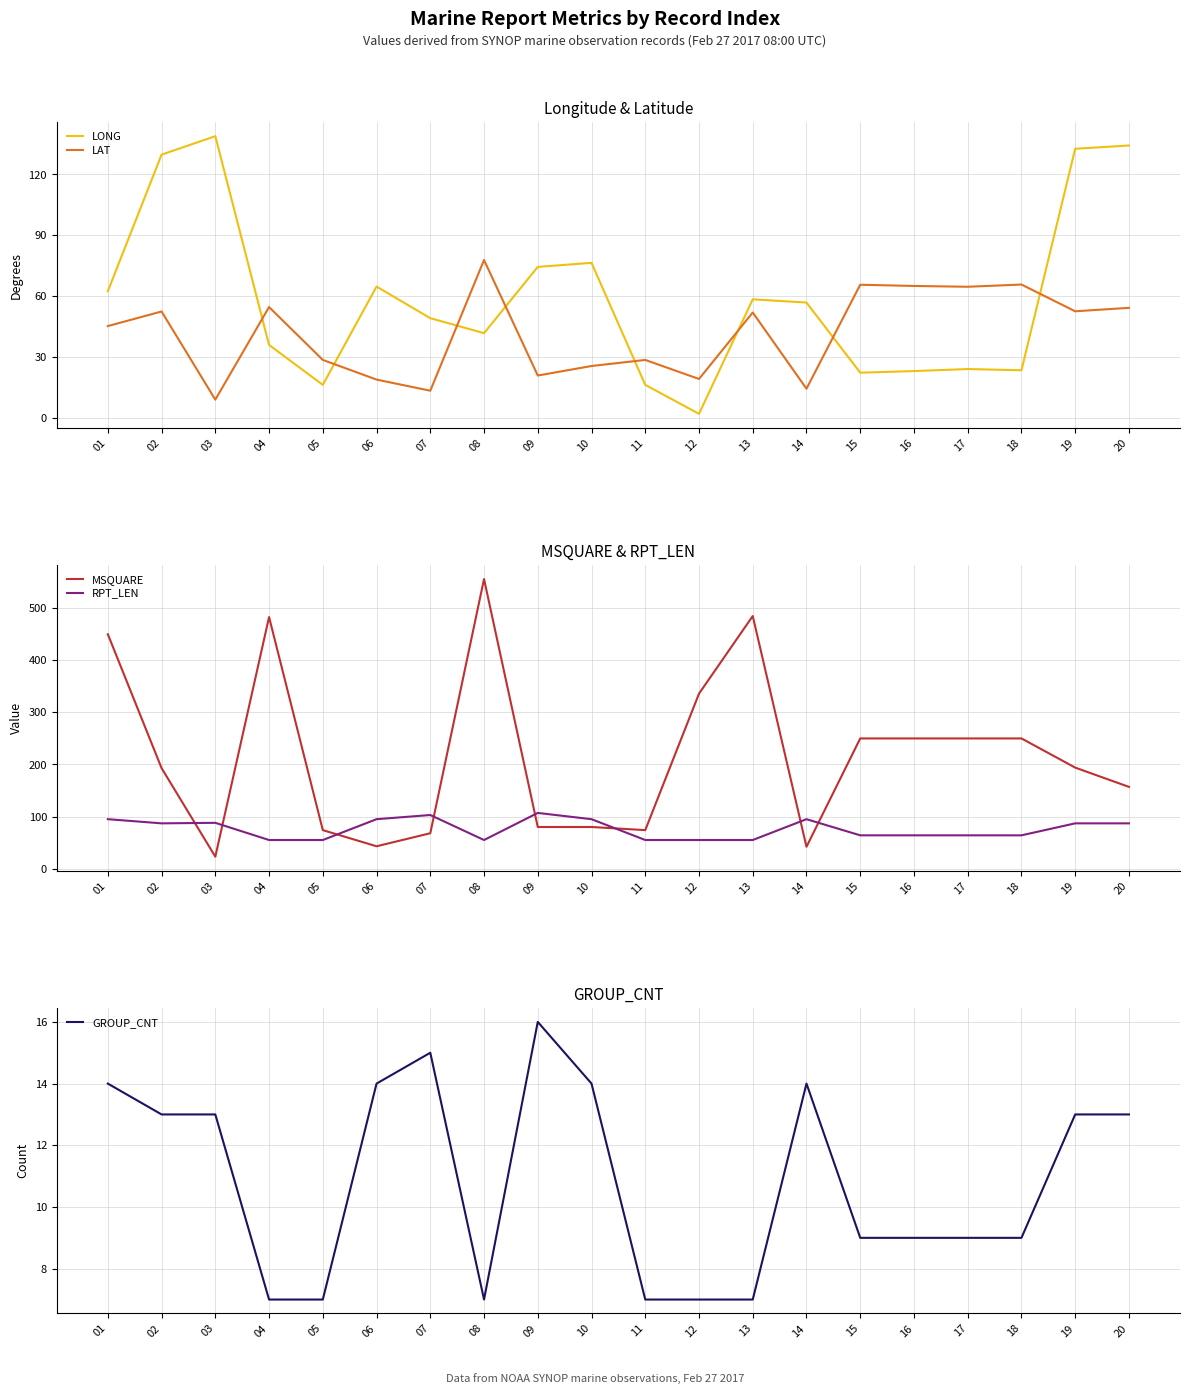

In LAT, how many points are higher than both neighbors (excluding endpoints)?

7